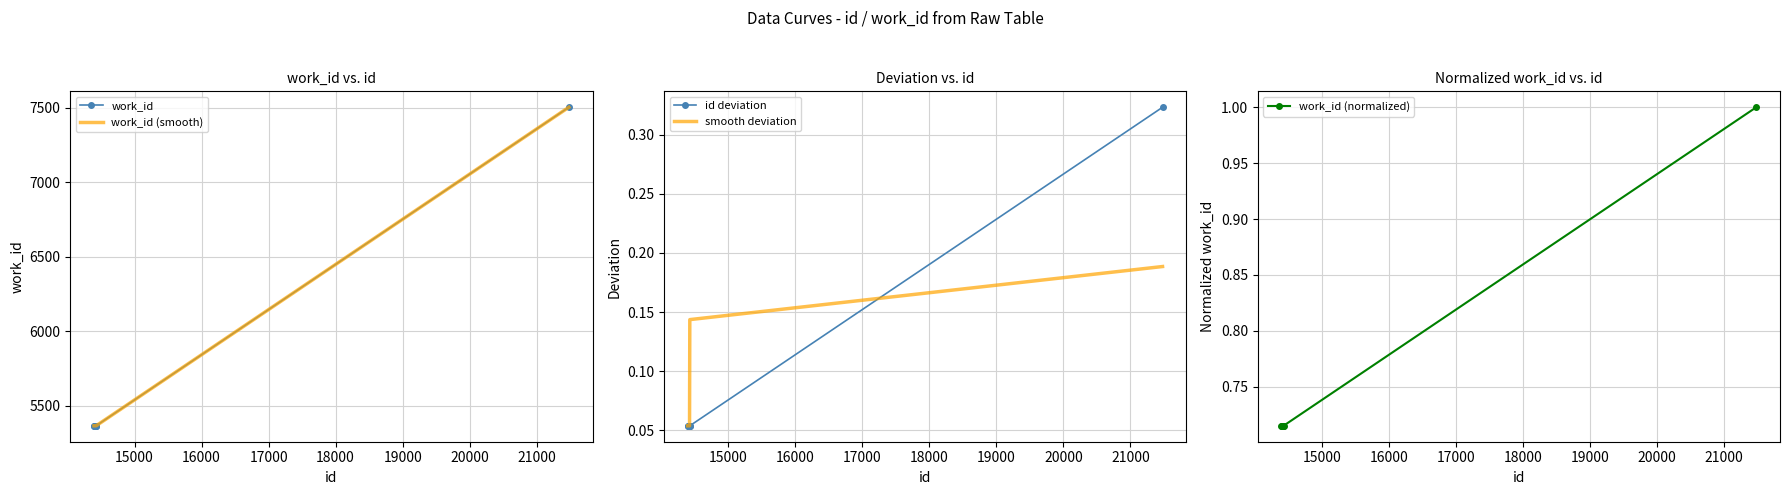

What value does the id deviation series have at 15000?

0.1